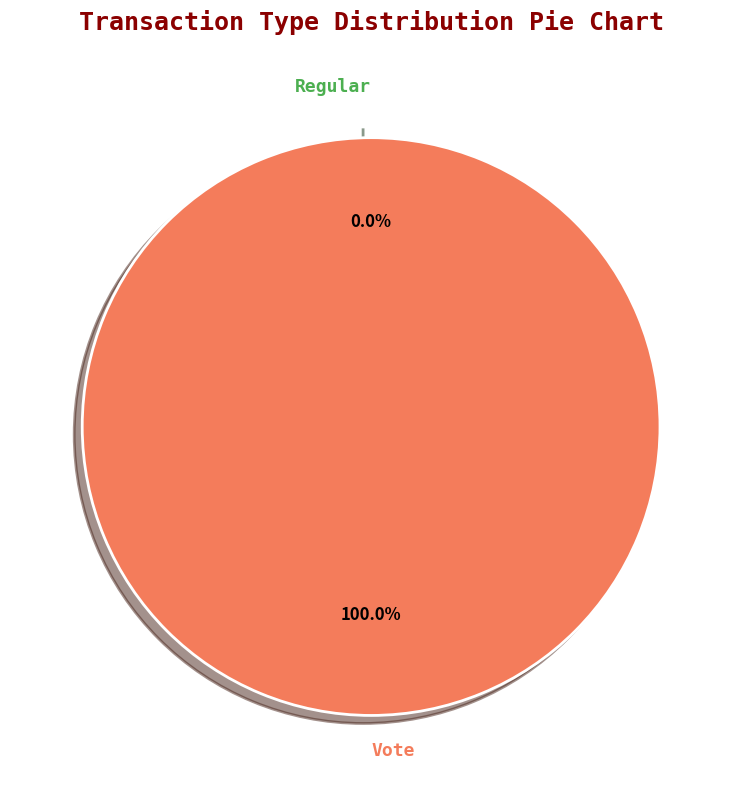

To the nearest percent, what portion does Vote represent?

100%